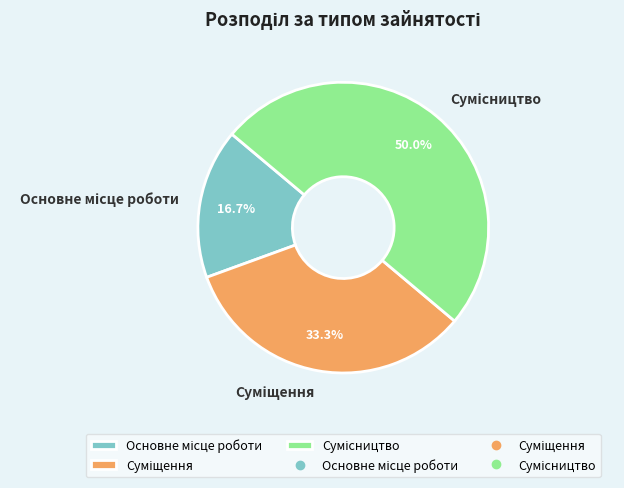

Is Суміщення the majority of the pie?

No